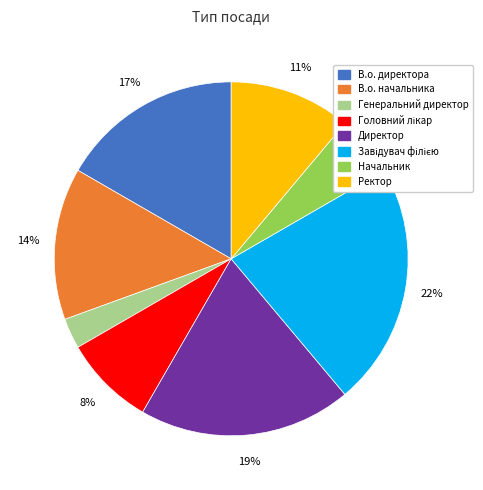

Is there a majority slice in this chart?

No